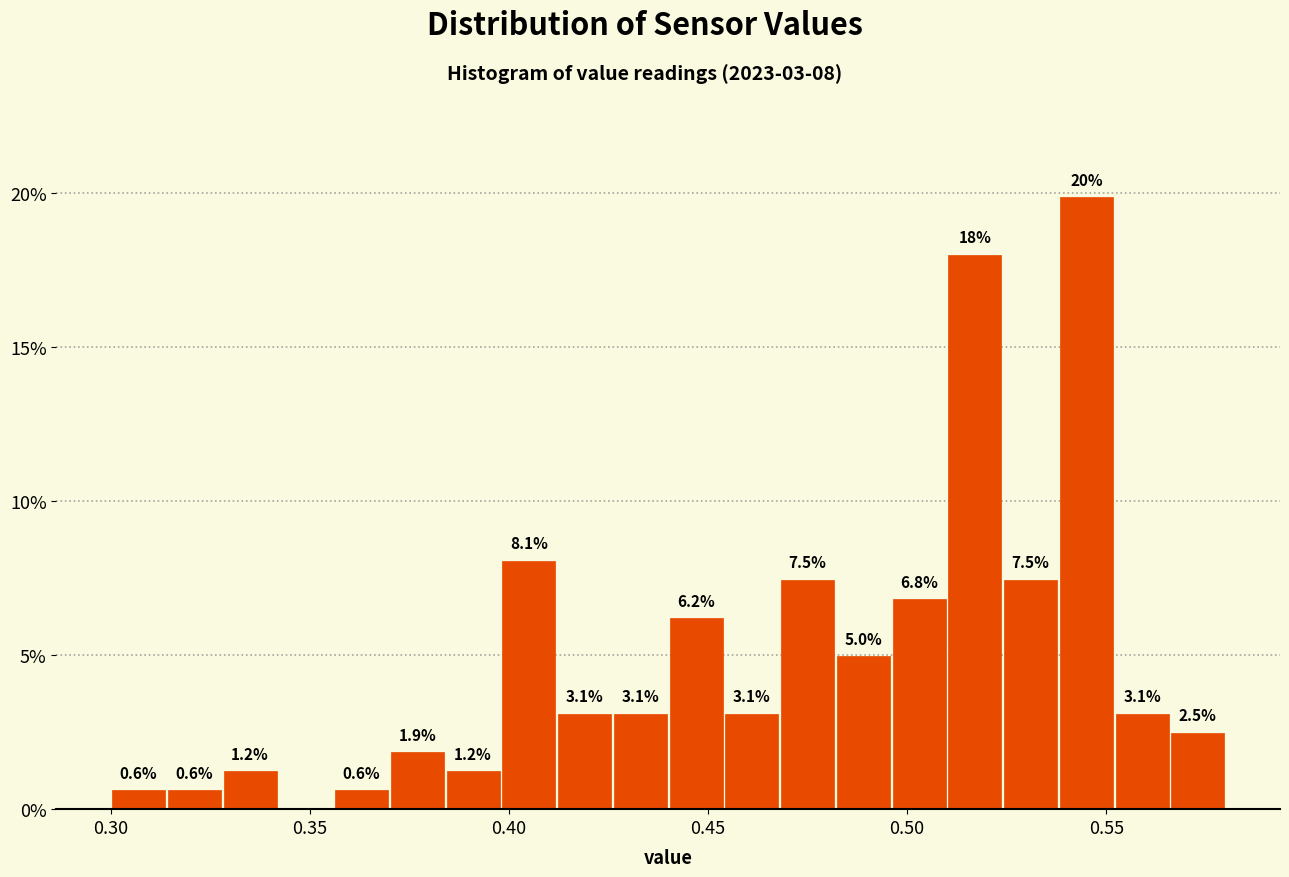

Around what value on the x-axis is the tallest bar? Give the approximate position of its centre, as read against the axis.

0.545